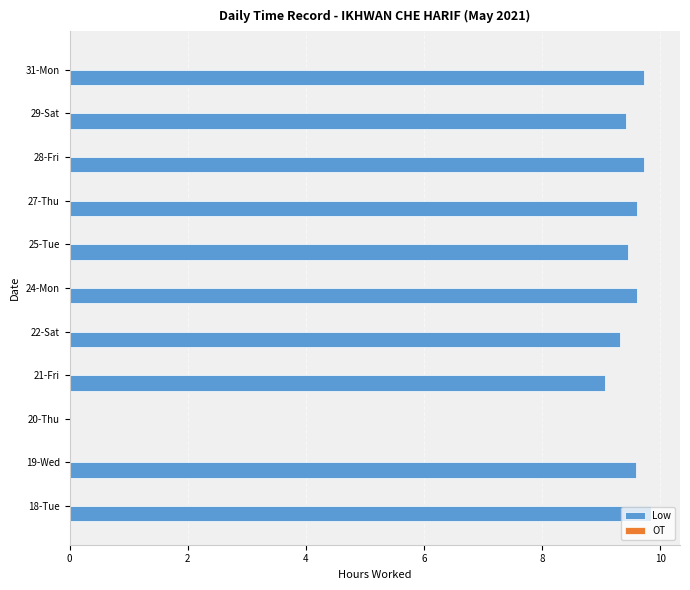

Approximately how many times larger is the value at 18-Tue compared to 21-Fri?

1.1